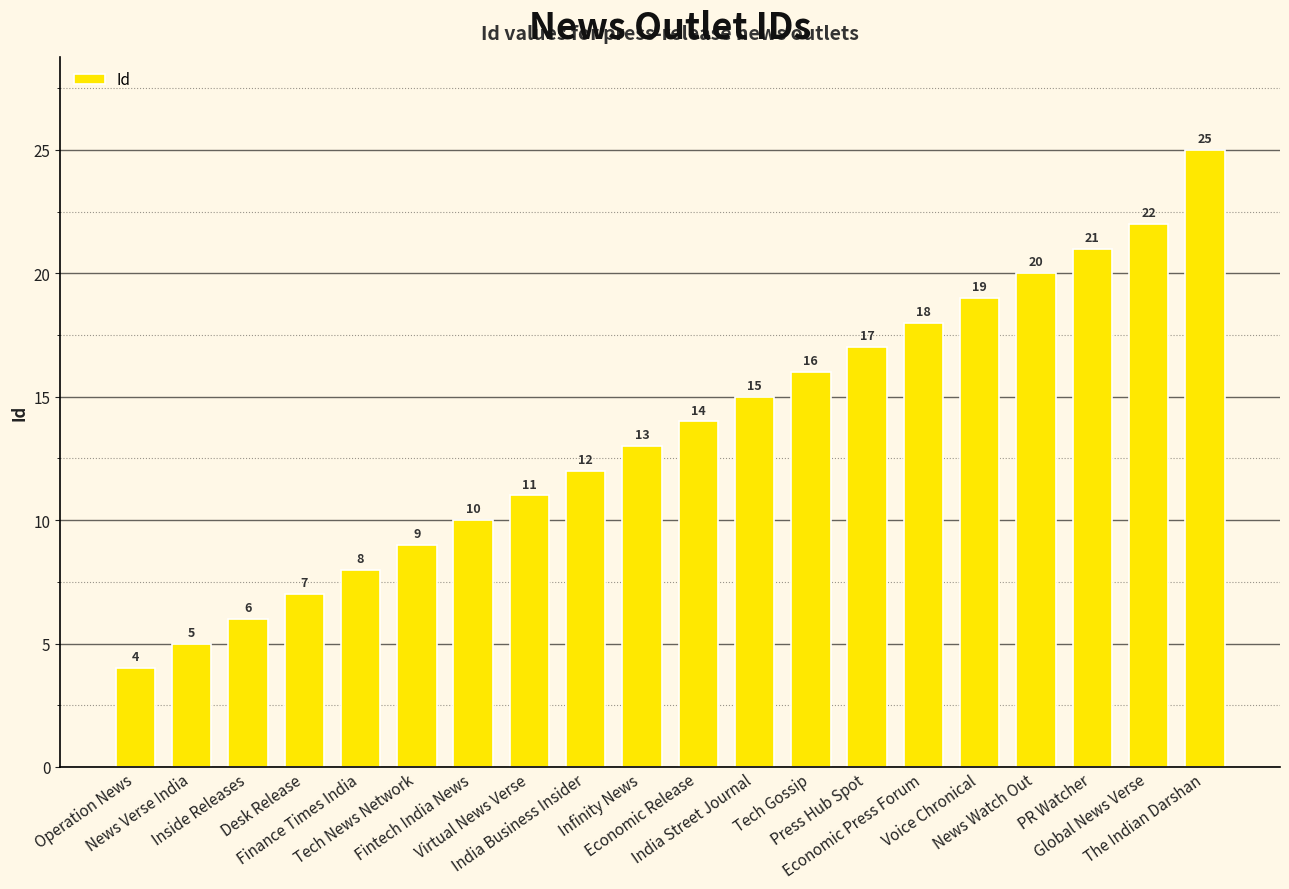

Reading right to left, extract all data points from this chart.

25	22	21	20	19	18	17	16	15	14	13	12	11	10	9	8	7	6	5	4